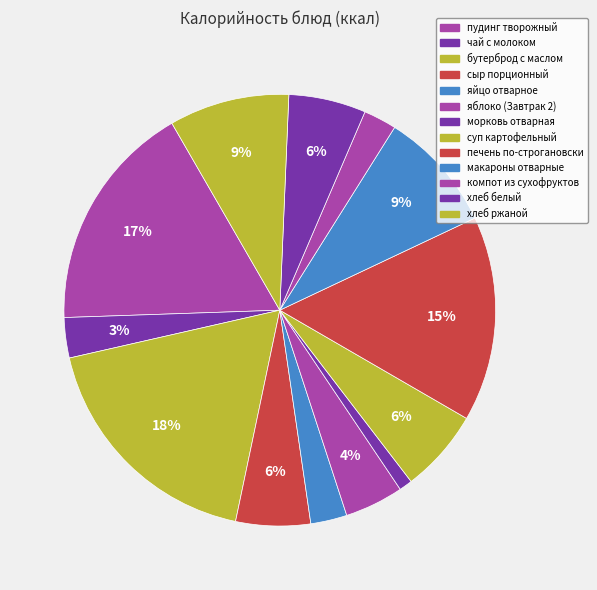

How many slices are in this pie chart?

13